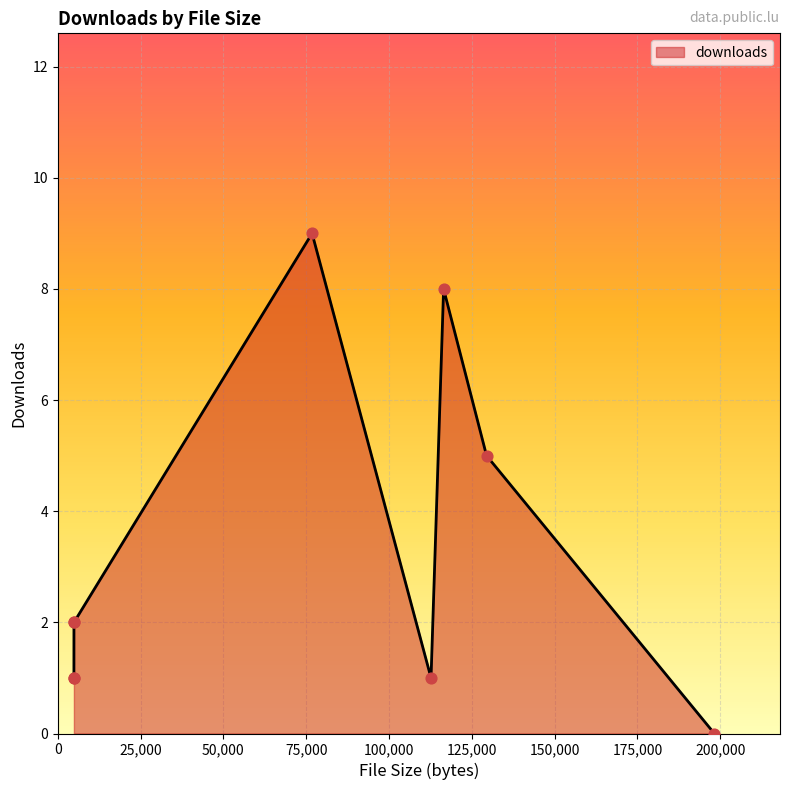

What is the difference between the maximum and minimum values?

9